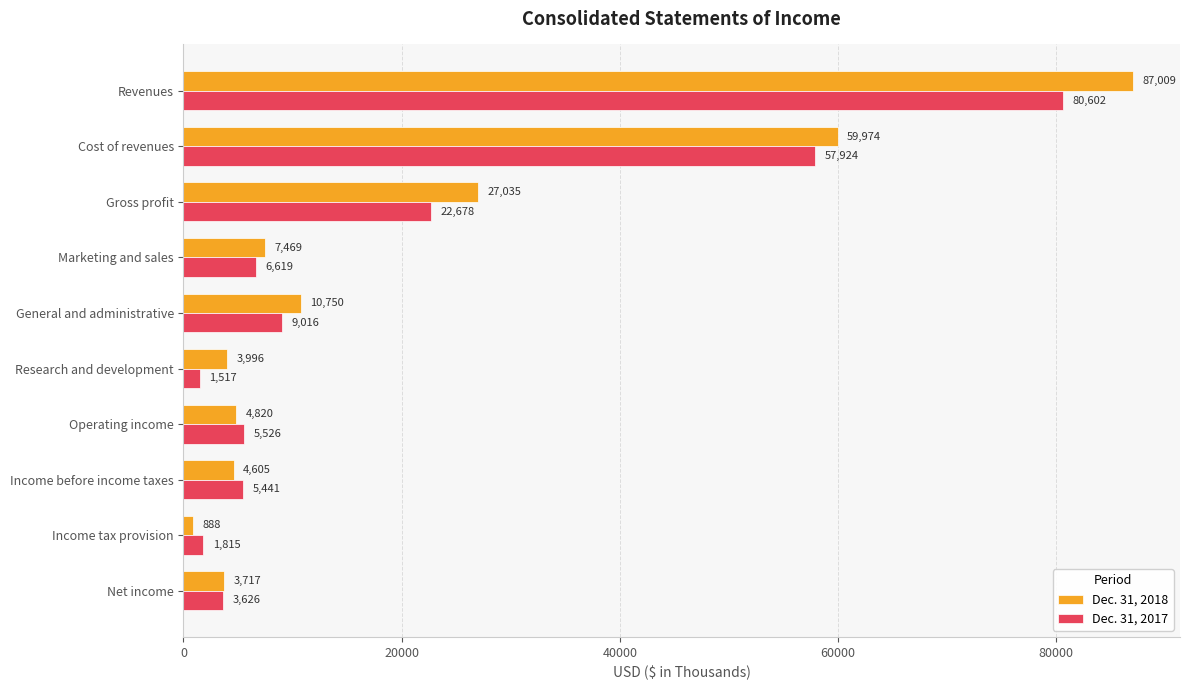

List the series in order of their peak value, highest first.

Dec. 31, 2018, Dec. 31, 2017